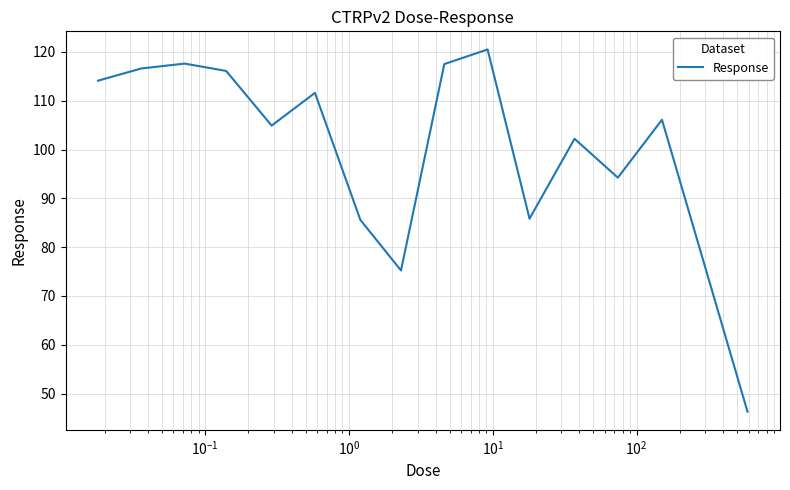

What is the maximum value shown in the chart?

120.5